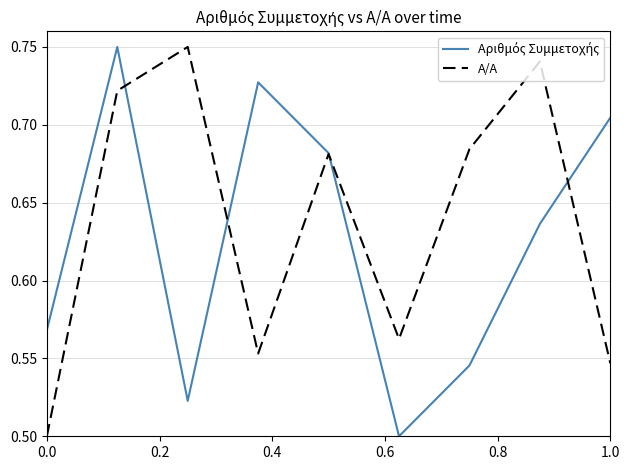

List the series in order of their peak value, lowest first.

Αριθμός Συμμετοχής, Α/Α